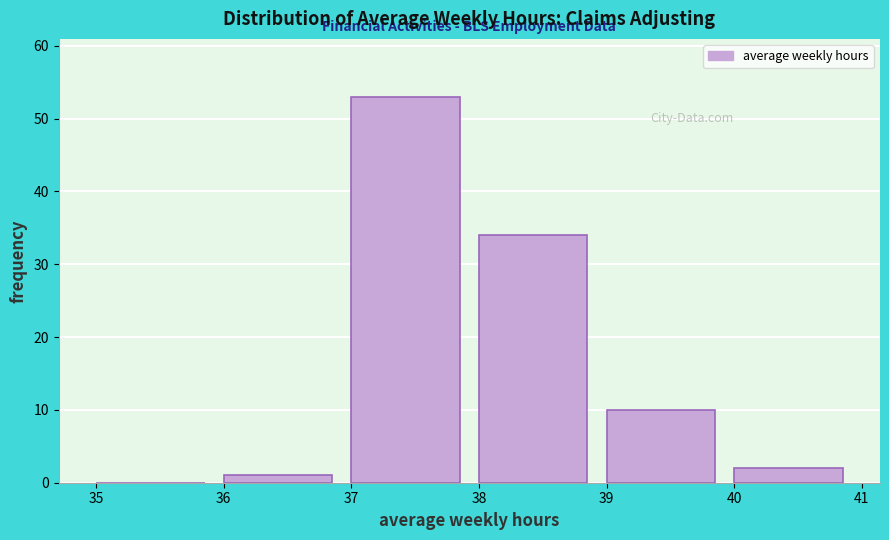

Reading left to right, list every bar in this chart as the range it spans on the x-axis followed by its height. The values are not printed on the chart, so give them approximately, as read against the axis.

35 to 36: 0
36 to 37: 1
37 to 38: 53
38 to 39: 34
39 to 40: 10
40 to 41: 2